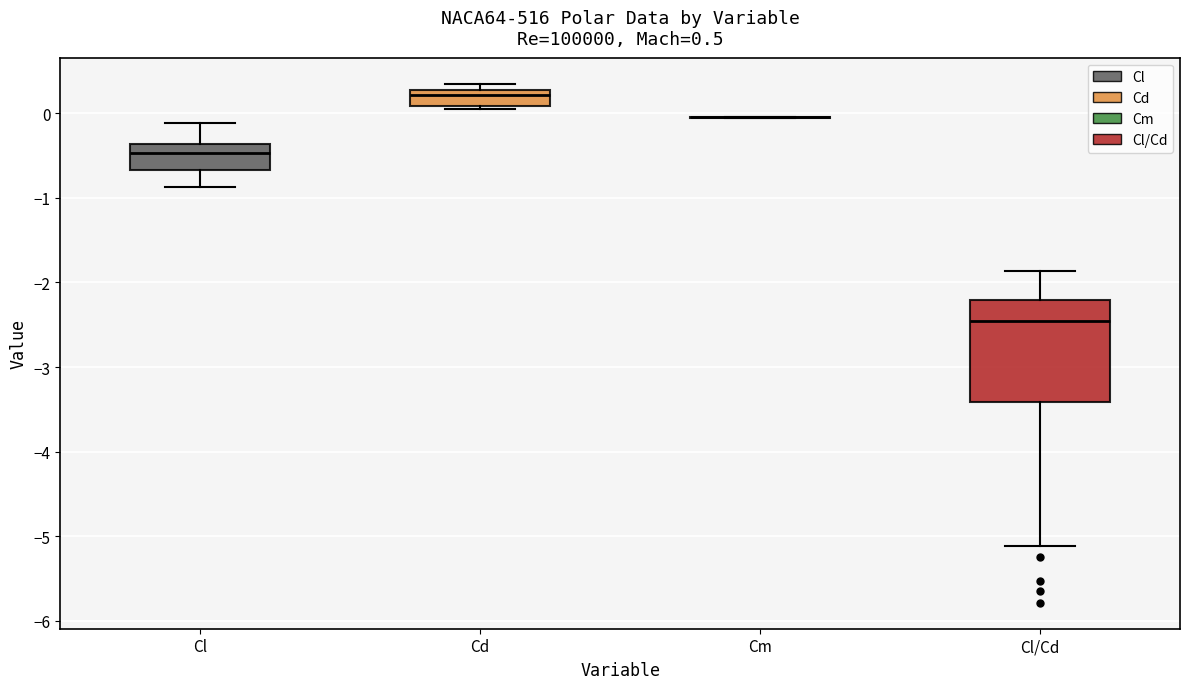

Comparing the boxes themselves (not the whiskers), which one is the tallest?

Cl/Cd